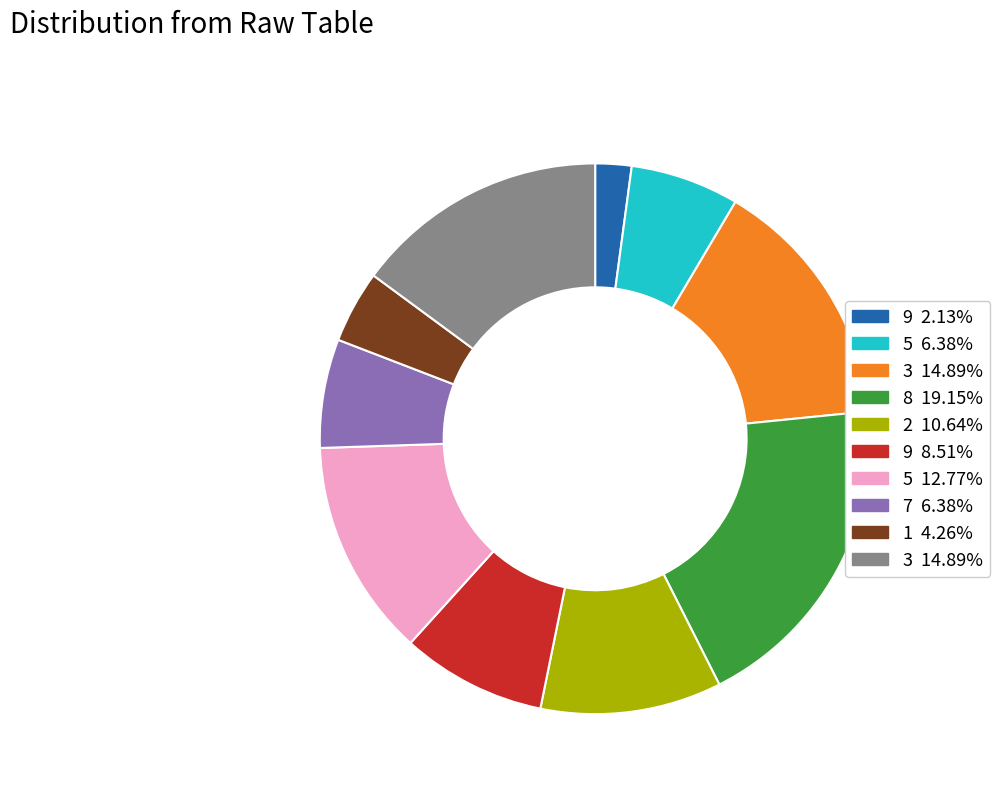

Does any single category account for the majority?

No